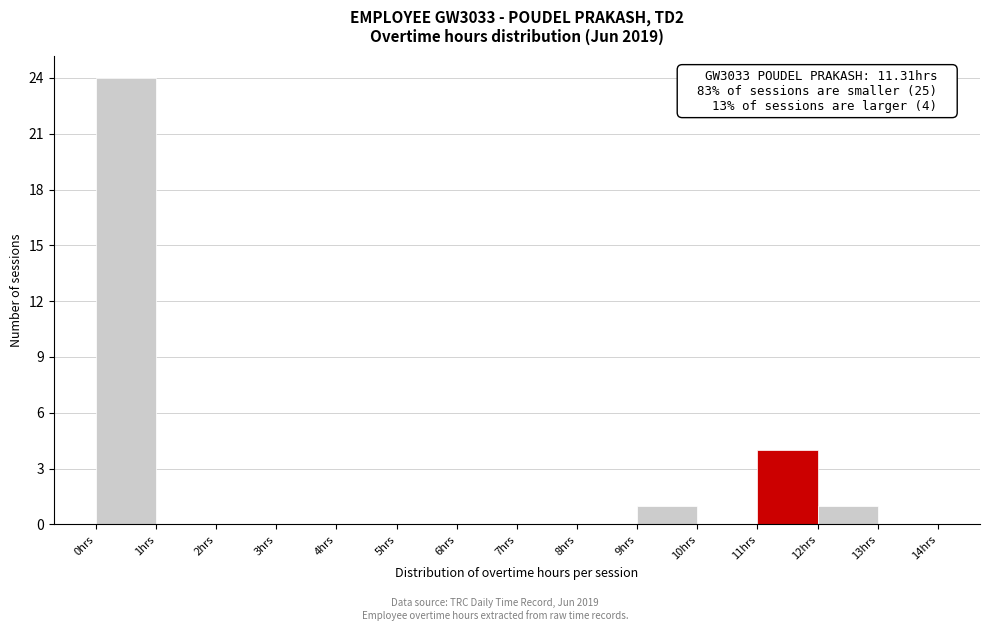

Over which range of the x-axis is the bar tallest?

0 to 1